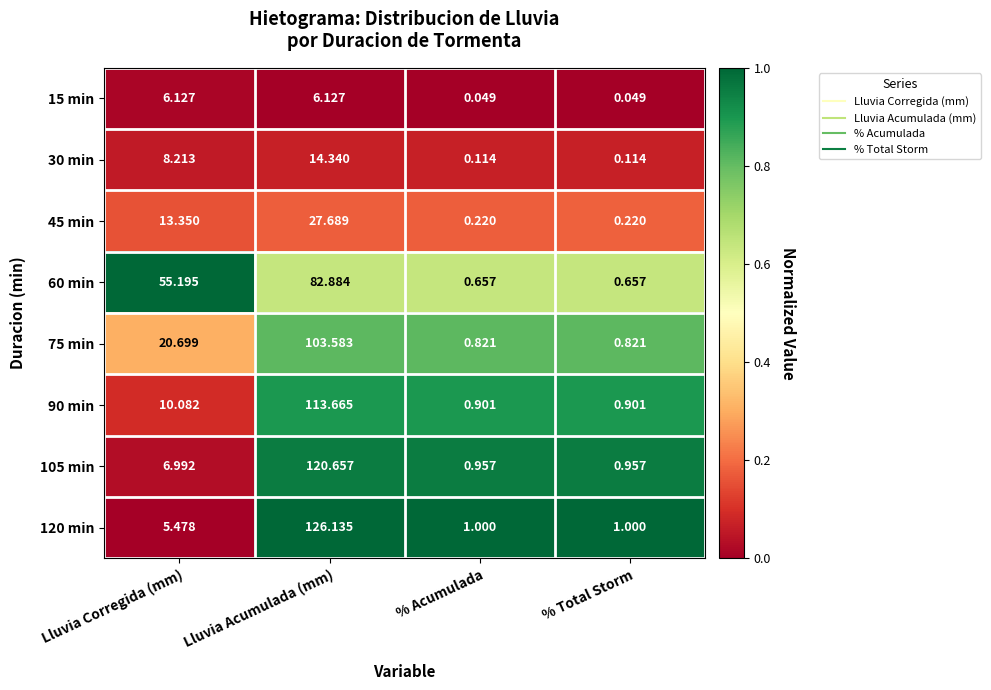

At which category is the sum across all series the highest?

Lluvia Acumulada (mm)